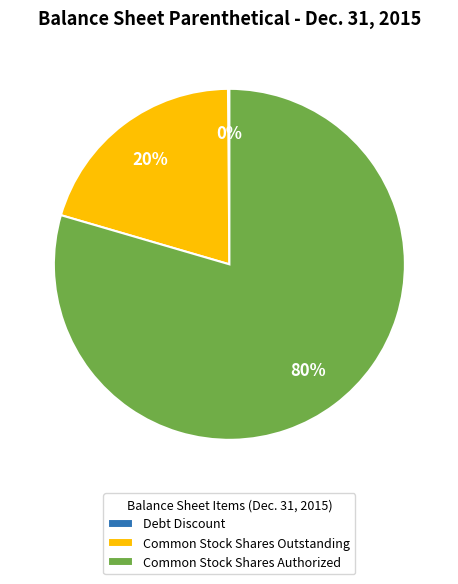

To the nearest percent, what is the average slice percentage?

33%